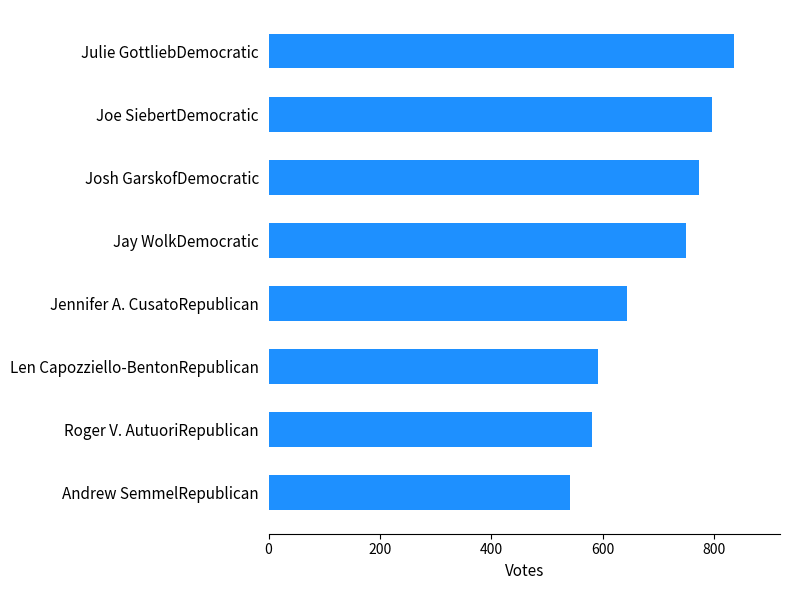

Approximately how many times larger is the value at Roger V. AutuoriRepublican compared to Josh GarskofDemocratic?

0.8